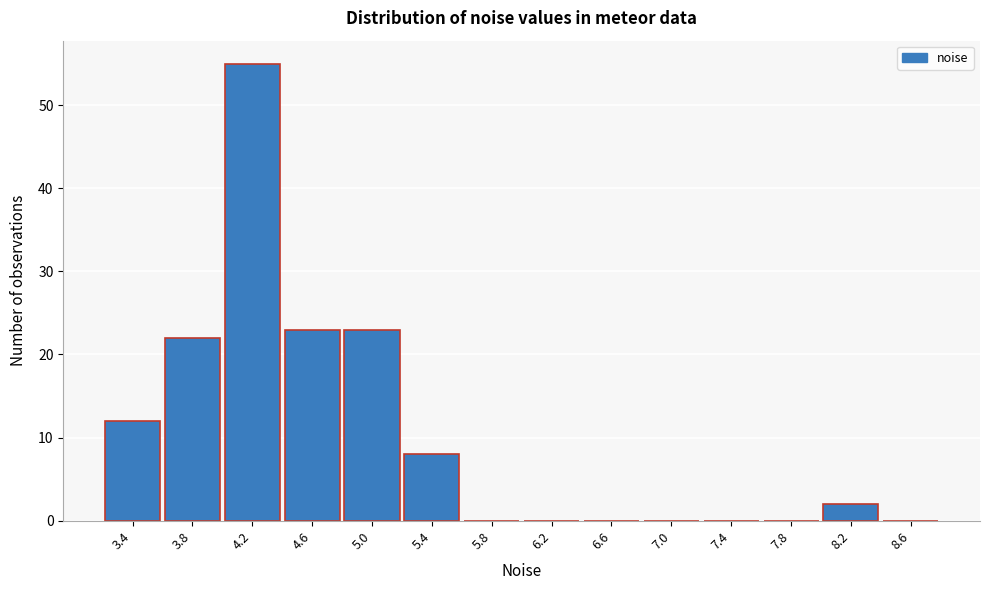

Reading left to right, list all the values displayed in this chart.

3.4=12	3.8=22	4.2=55	4.6=23	5.0=23	5.4=8	5.8=0	6.2=0	6.6=0	7.0=0	7.4=0	7.8=0	8.2=2	8.6=0